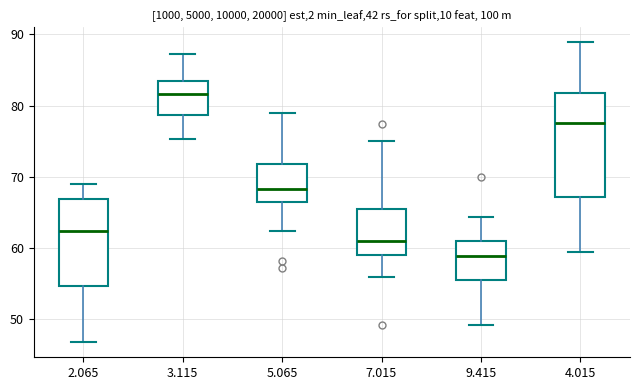

Comparing the boxes themselves (not the whiskers), which one is the tallest?

4.015